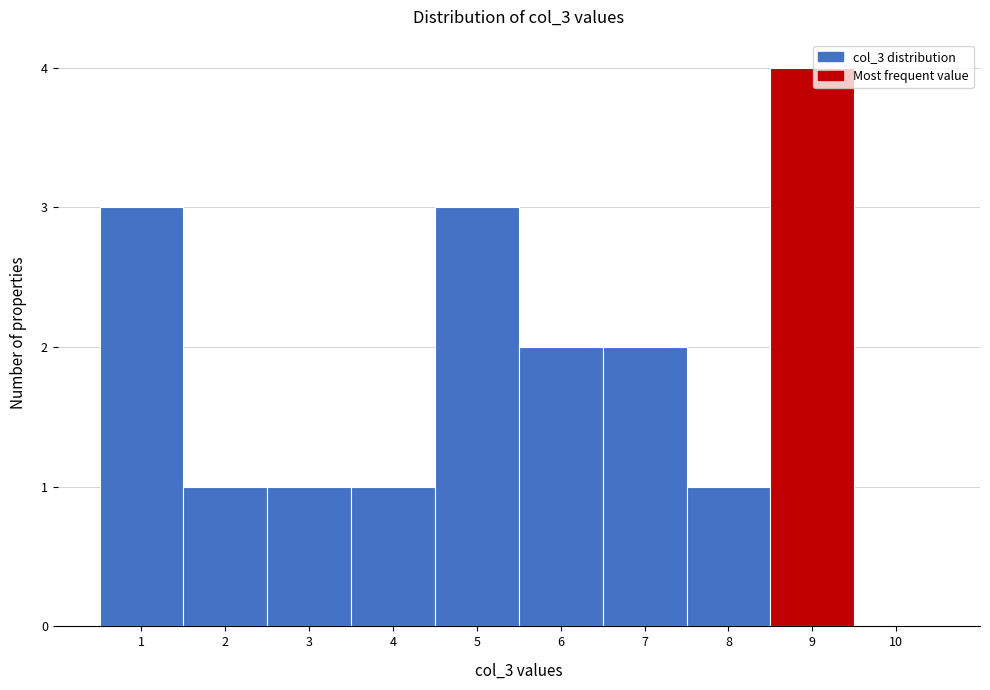

Over which range of the x-axis is the bar tallest?

8.5 to 9.5